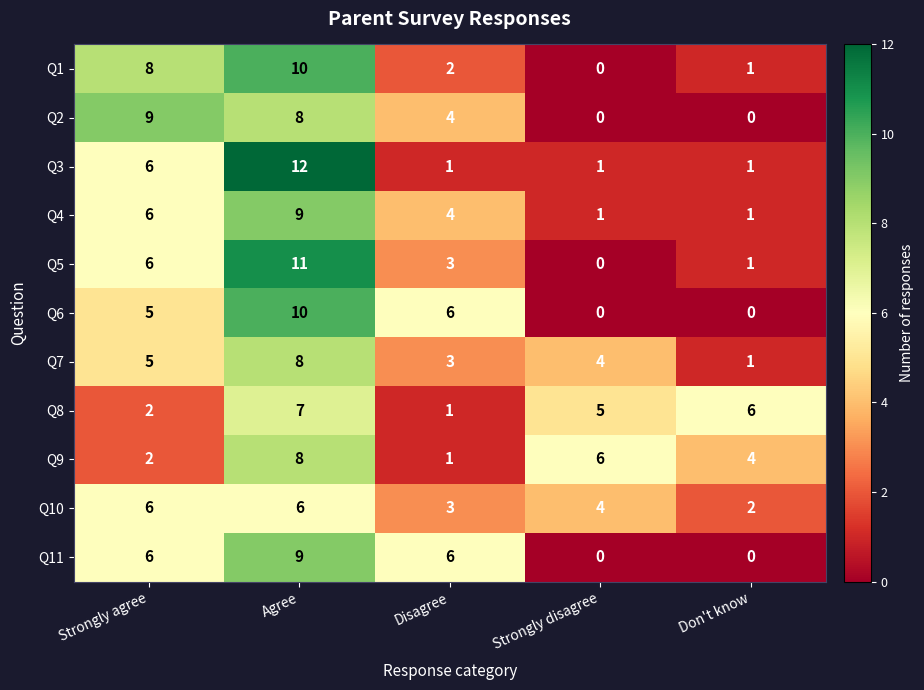

Read the Q11 value at Agree.

9